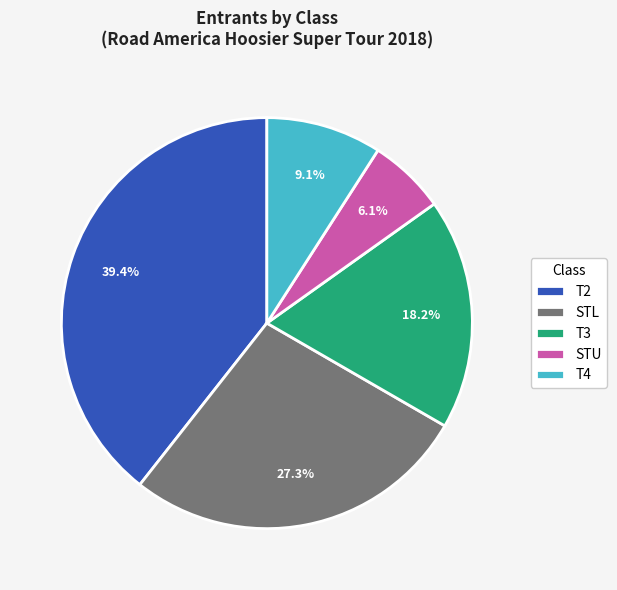

Does T3 represent more than half of the total?

No